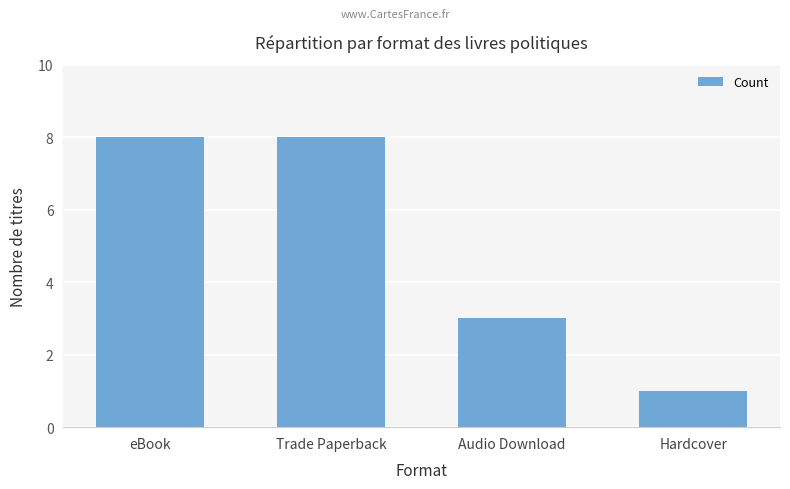

Reading left to right, what are all the values shown in this chart?

eBook=8	Trade Paperback=8	Audio Download=3	Hardcover=1